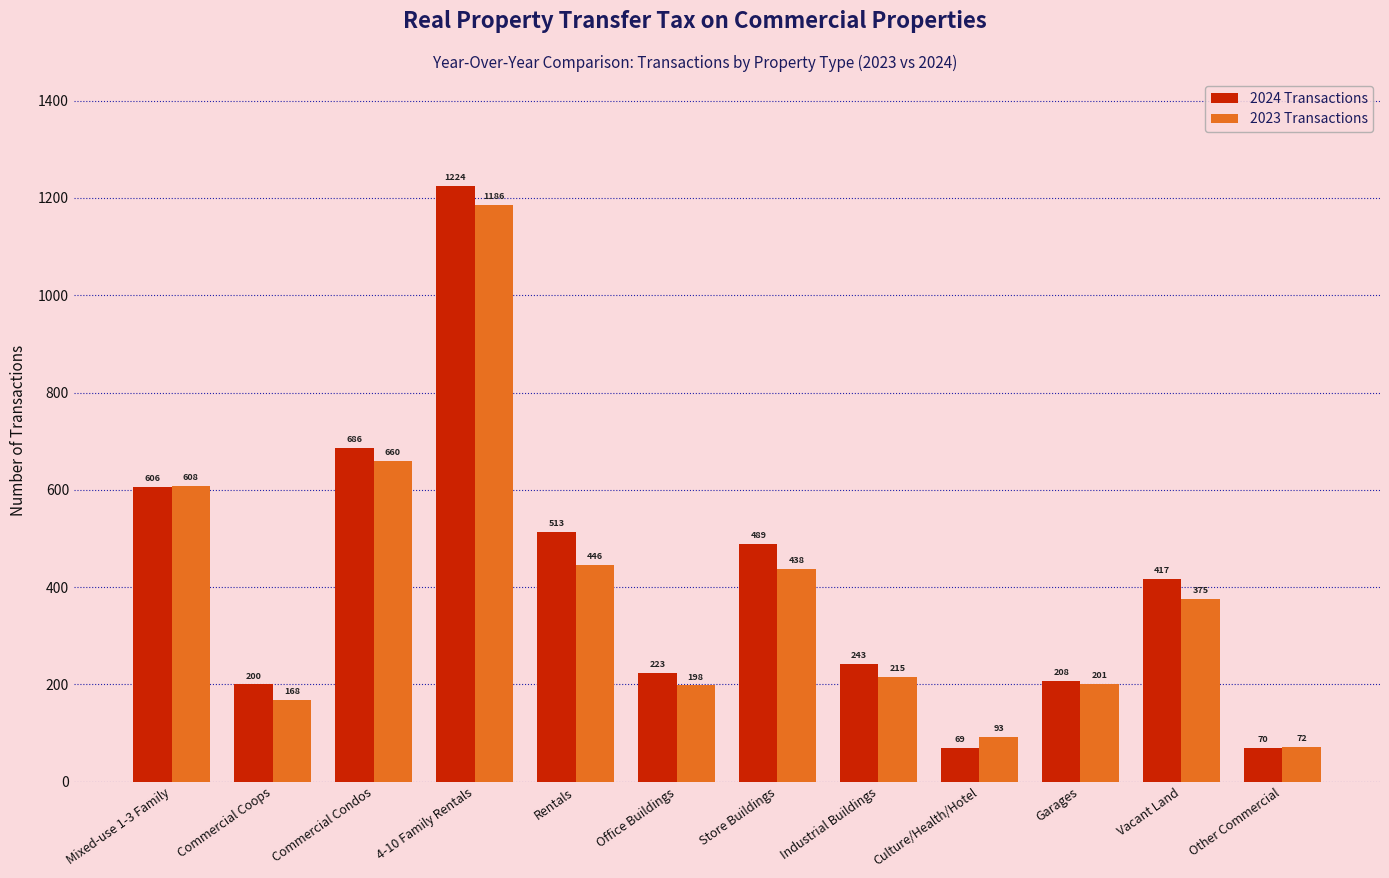

Which series has the widest spread of values?

2024 Transactions